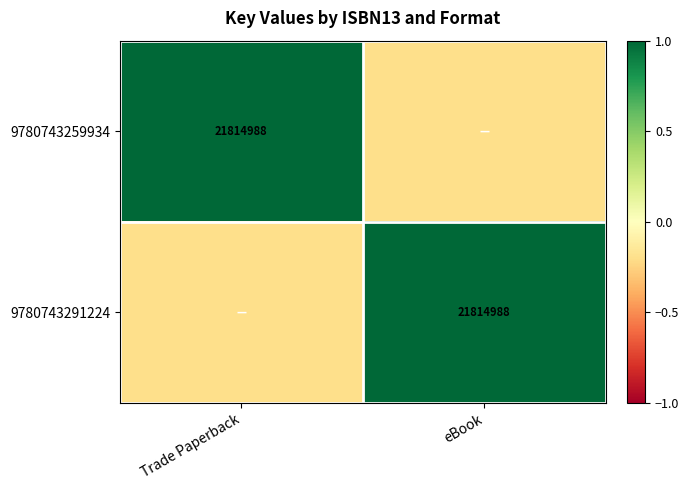

The value of 9780743291224 at eBook is 21814988.0. True or false?

True